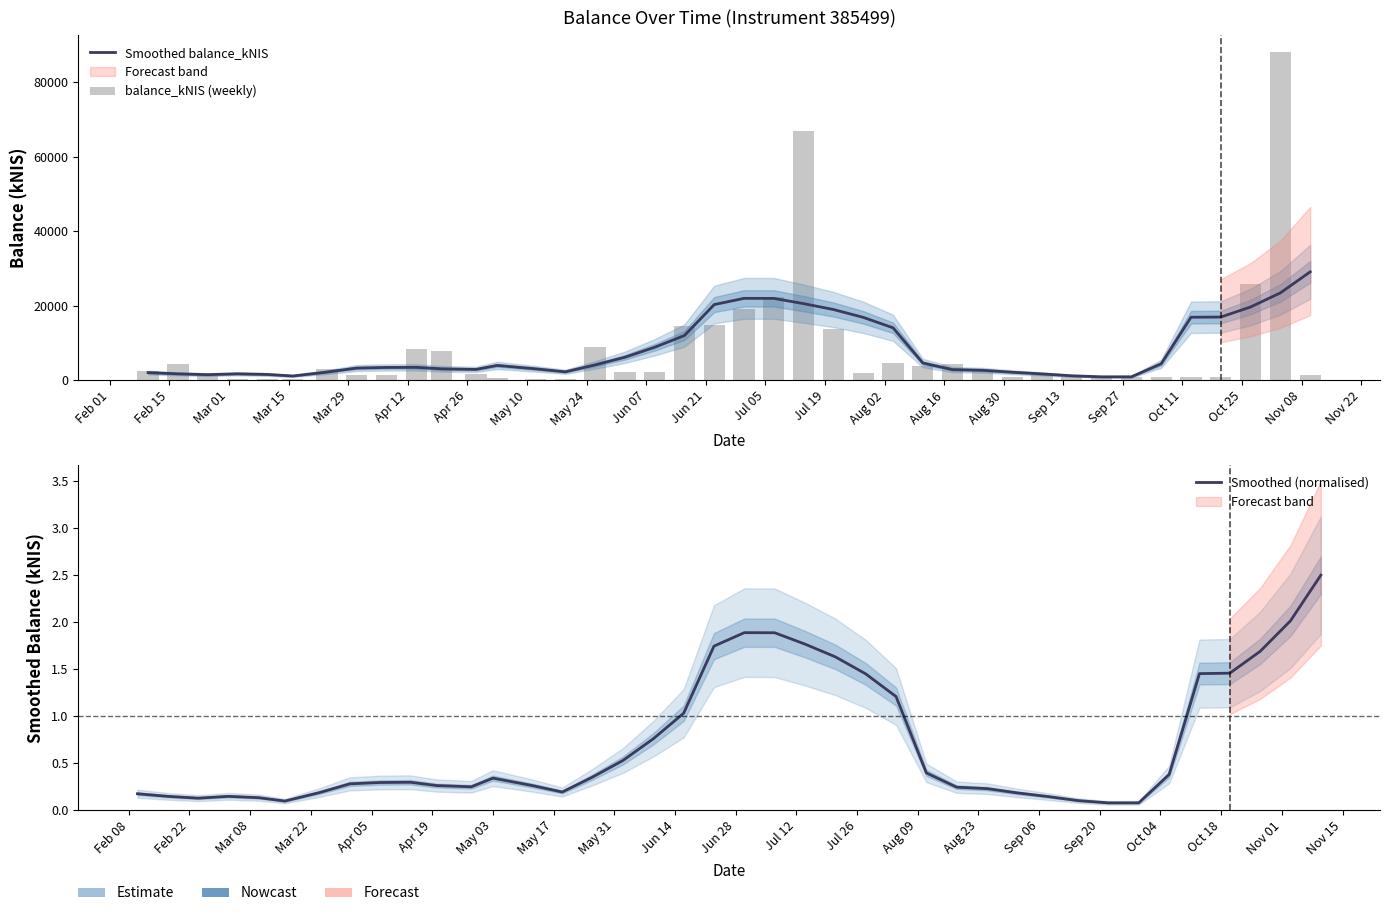

Which series has the widest spread of values?

balance_kNIS (weekly)